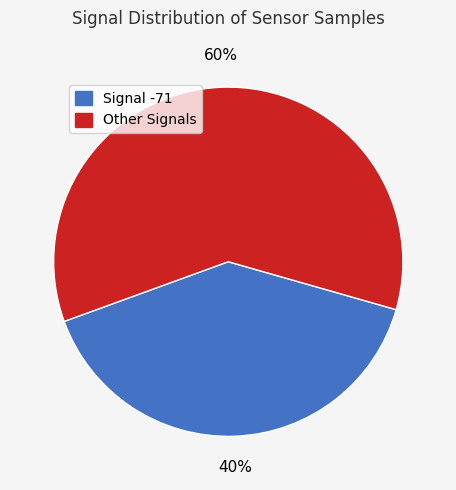

How many slices are in this pie chart?

2